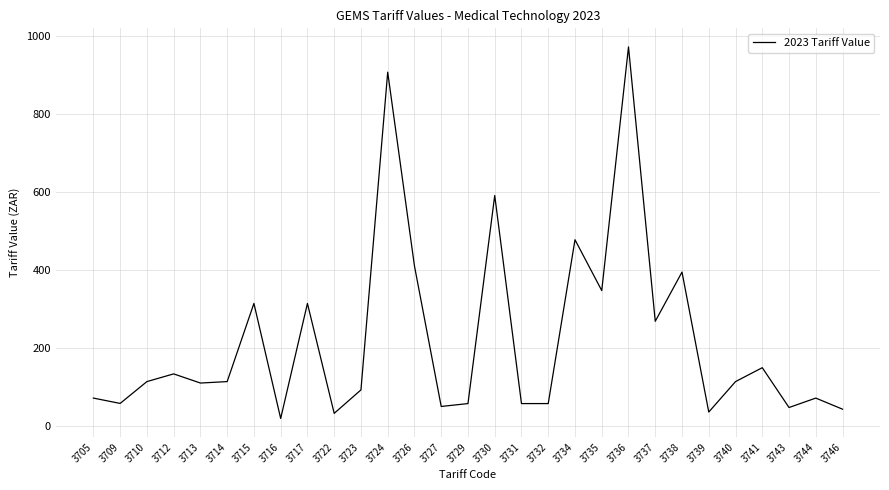

What is the difference between the maximum and minimum values?

953.4